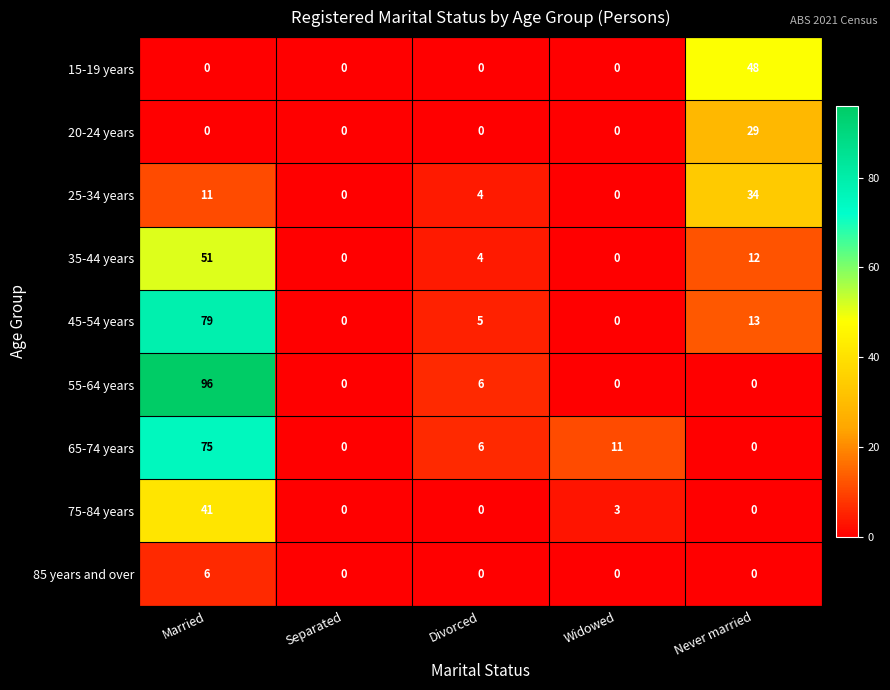

True or false: 75-84 years has a value of 27 at Never married.

False